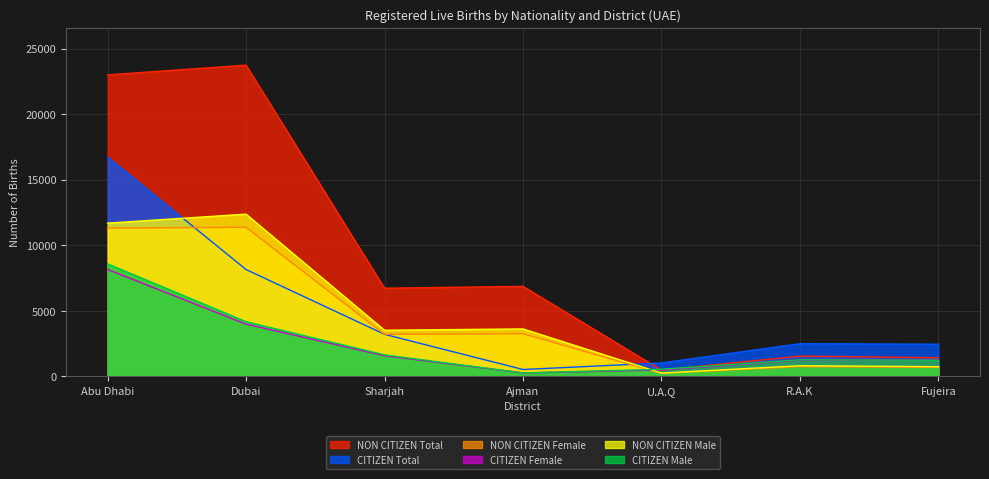

What is the sum of the NON CITIZEN Total values at U.A.Q and Ajman?

7331